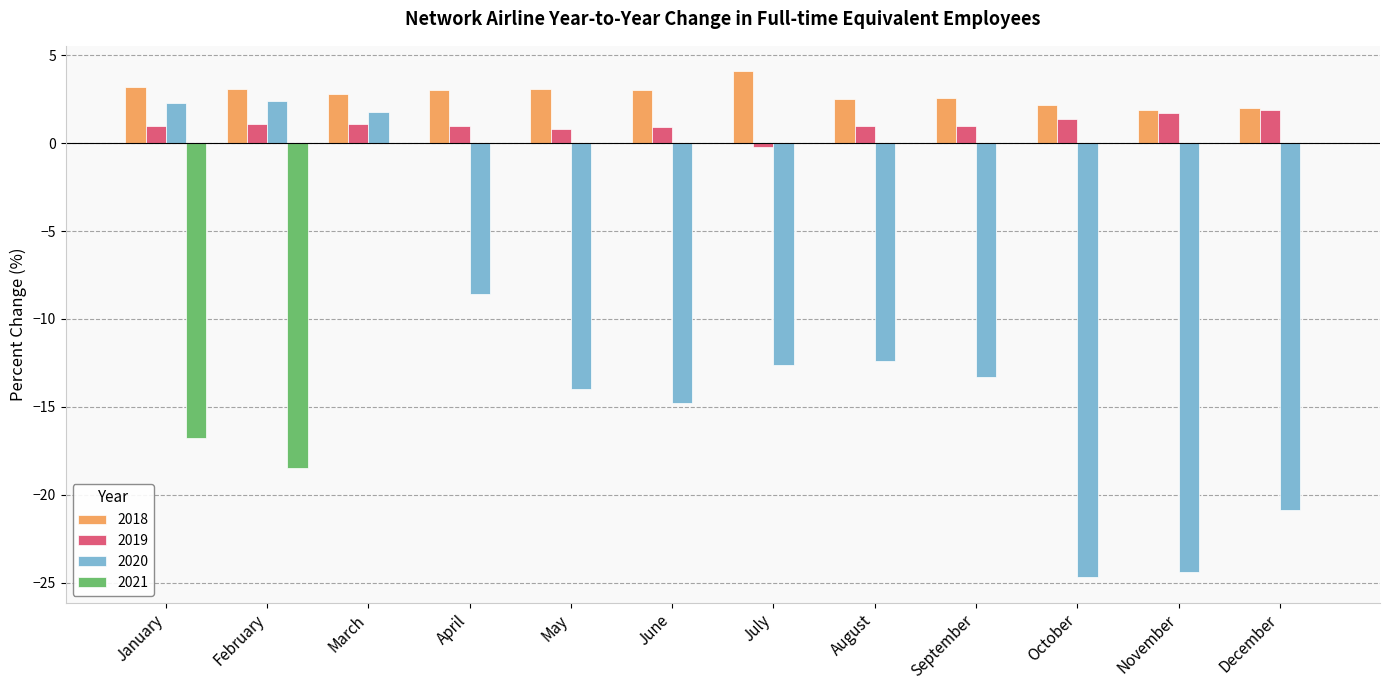

What value does the 2021 series have at January?

-16.8